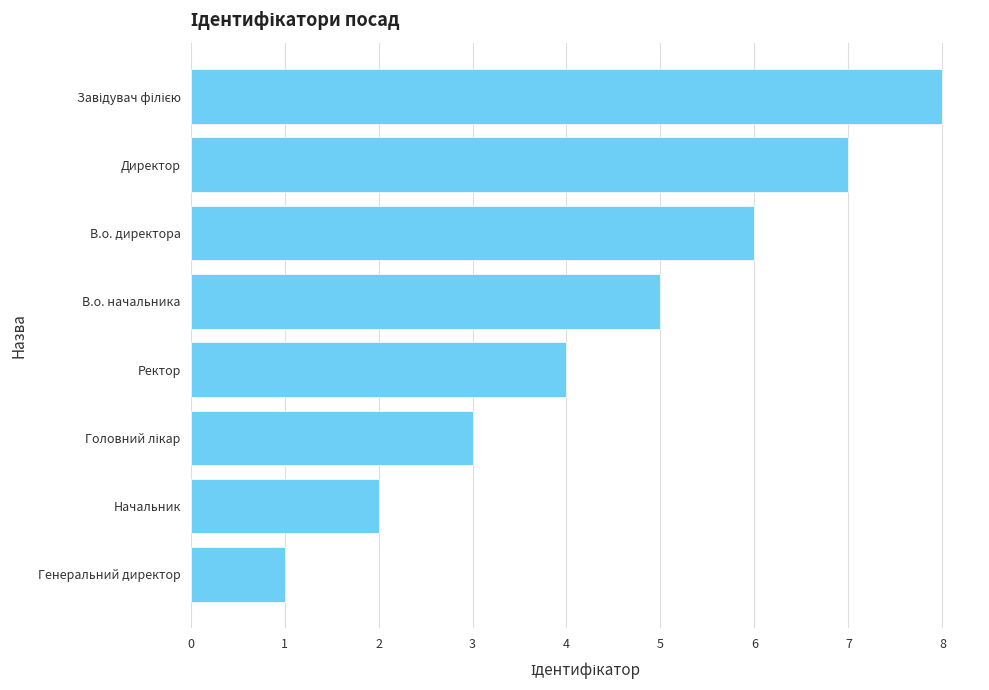

How many values are below 5?

4